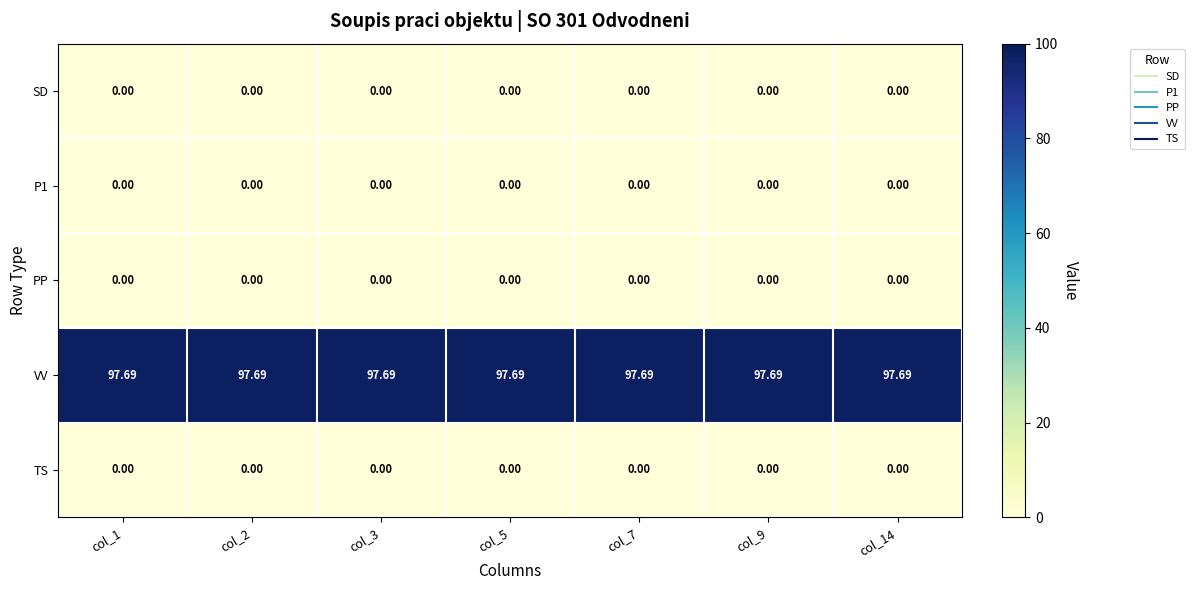

Which series has the largest total across all categories?

VV